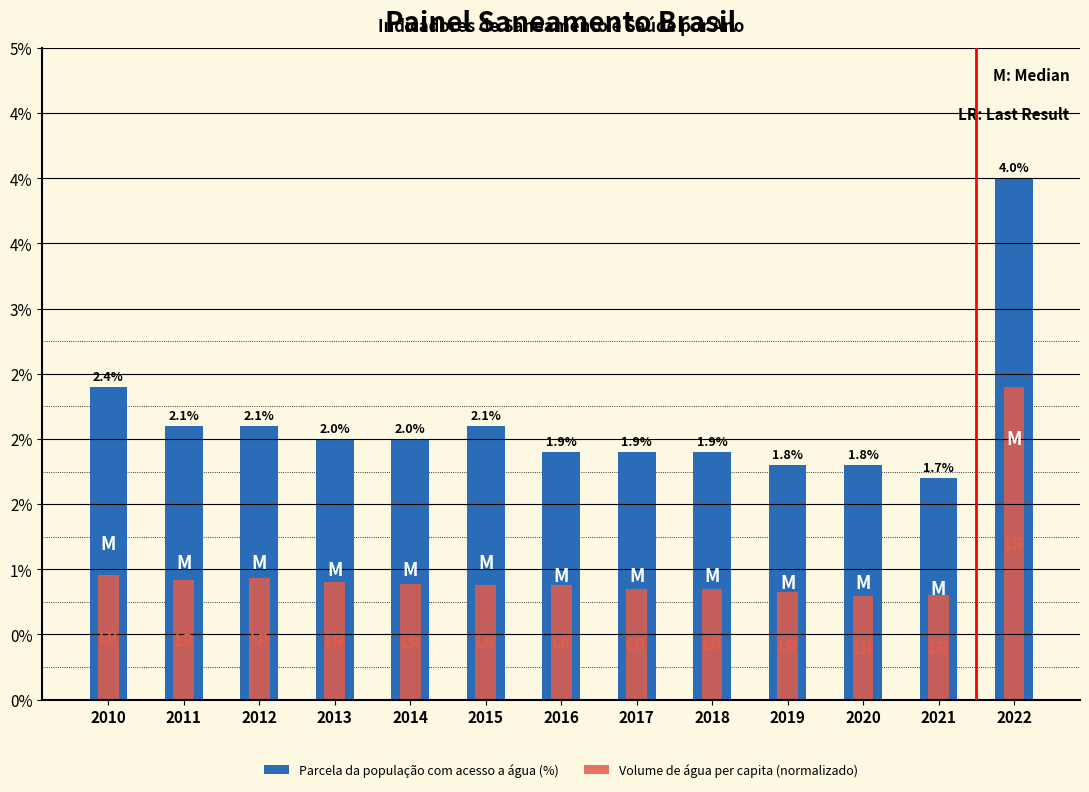

List the labels in order of Volume de água per capita (normalizado) value, largest first.

2022, 2010, 2012, 2011, 2013, 2014, 2015, 2016, 2017, 2018, 2019, 2021, 2020